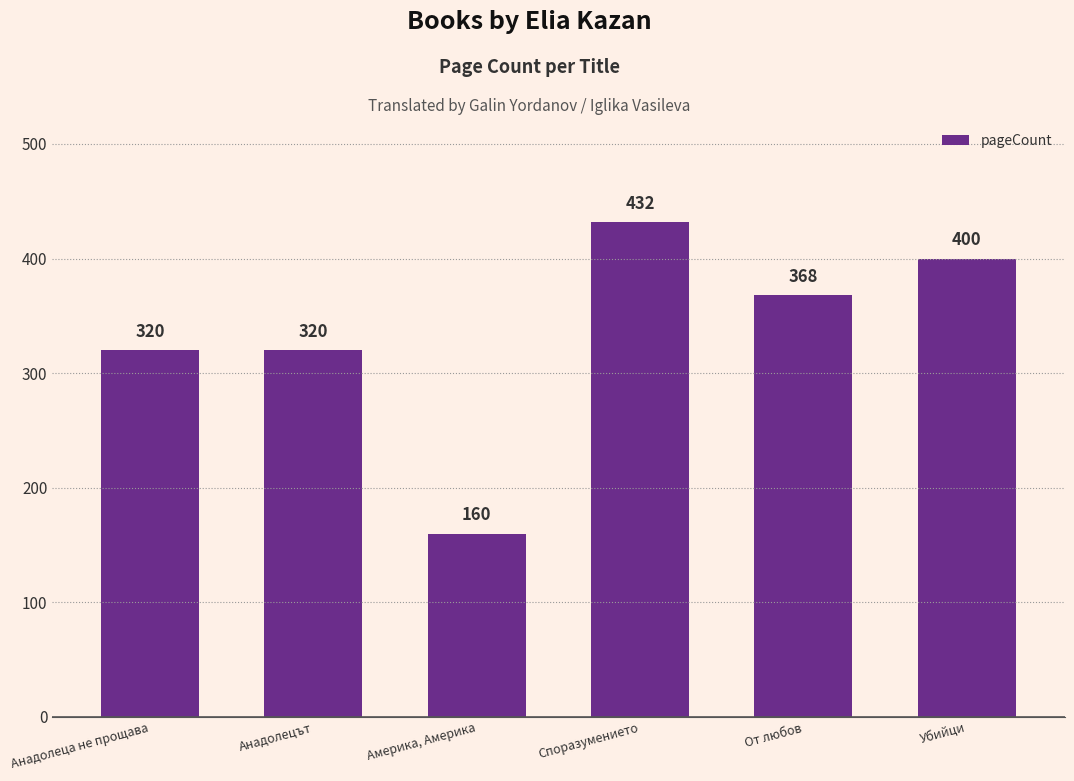

Read the value at Америка, Америка.

160